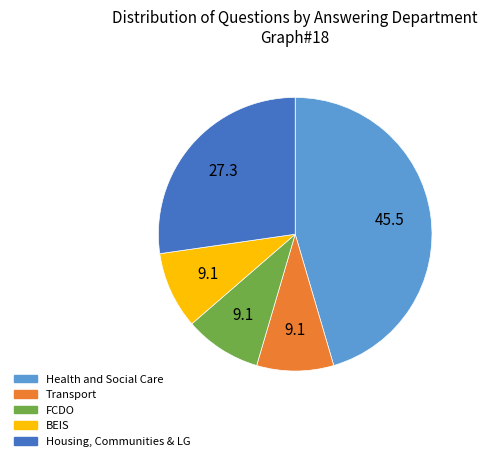

Is there any slice that represents more than half of the pie?

No